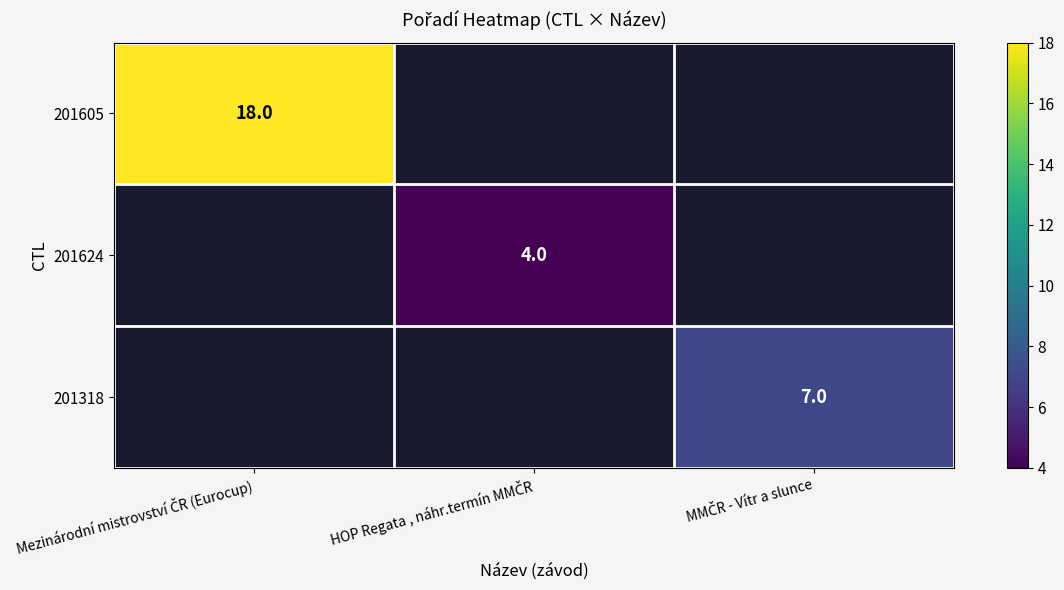

Rank the categories by 201605 value from highest to lowest.

Mezinárodní mistrovství ČR (Eurocup), HOP Regata , náhr.termín MMČR, MMČR - Vítr a slunce